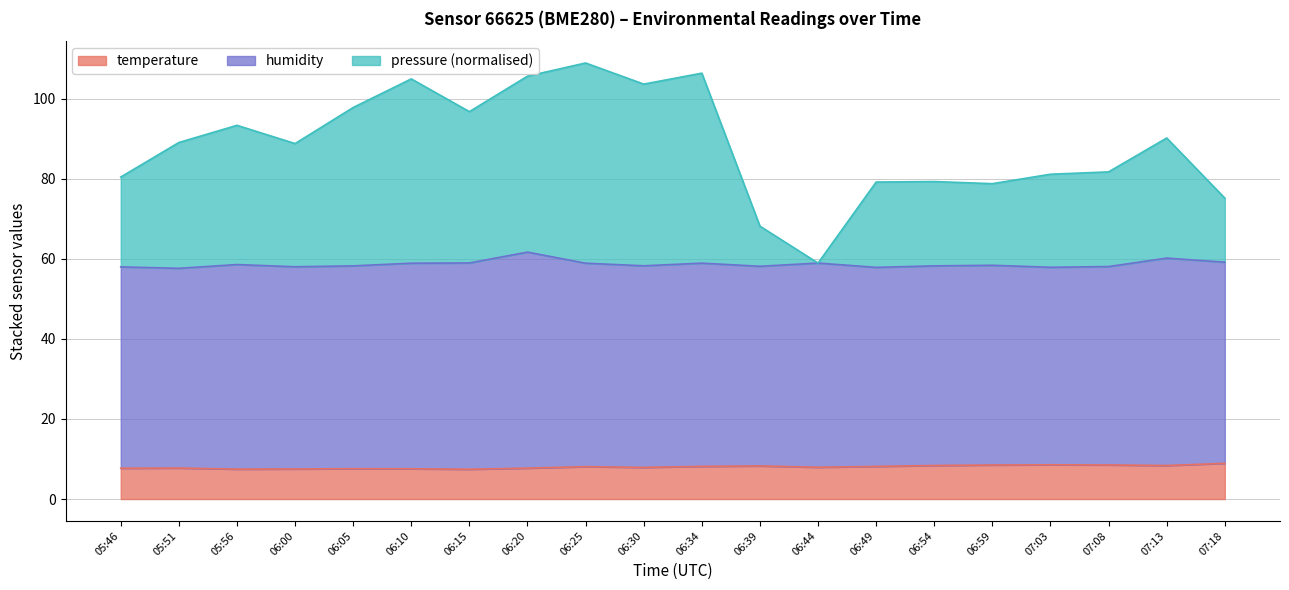

What is the total value across all series at 07:13?

90.2